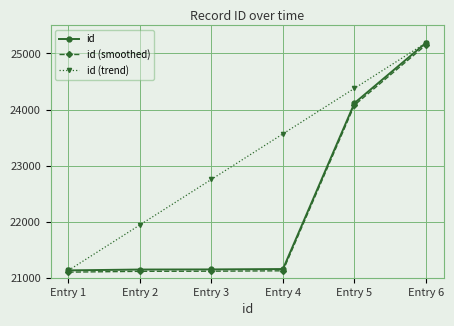

How many data points in id are less than 21155?

3